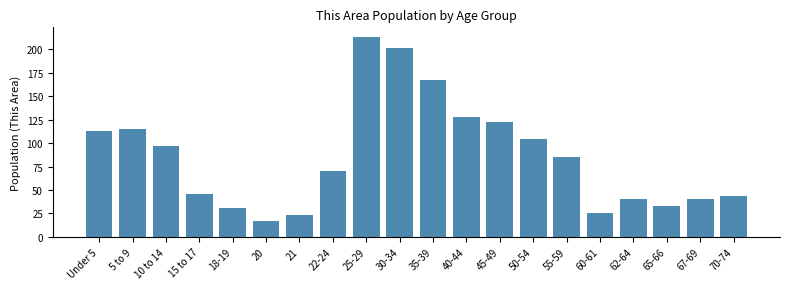

Reading left to right, what are all the values shown in this chart?

113	115	97	46	31	17	23	70	213	202	167	128	123	105	85	26	41	33	40	44